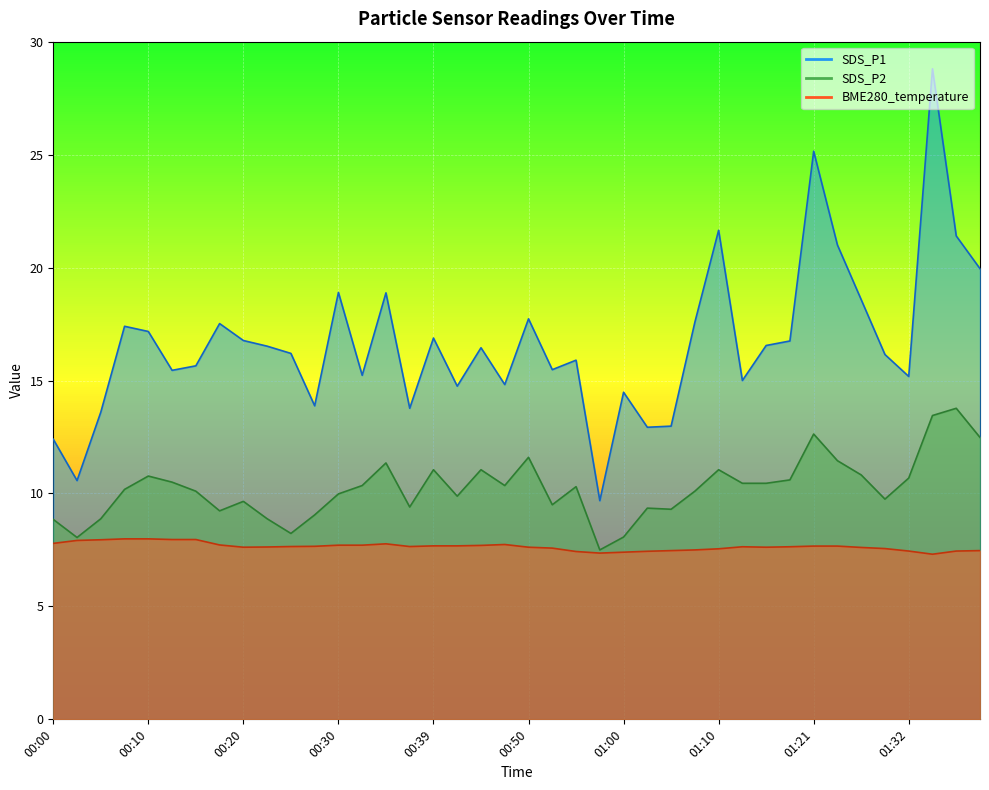

True or false: SDS_P1 and SDS_P2 intersect in this chart.

False